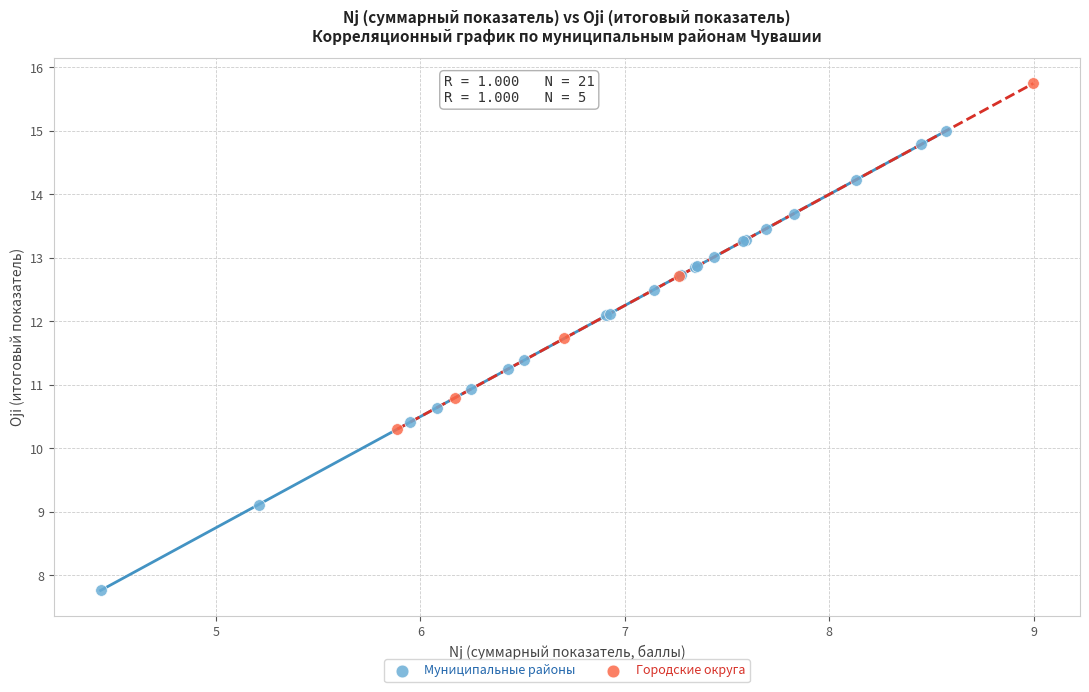

Which series contains the lowest Y value?

Муниципальные районы